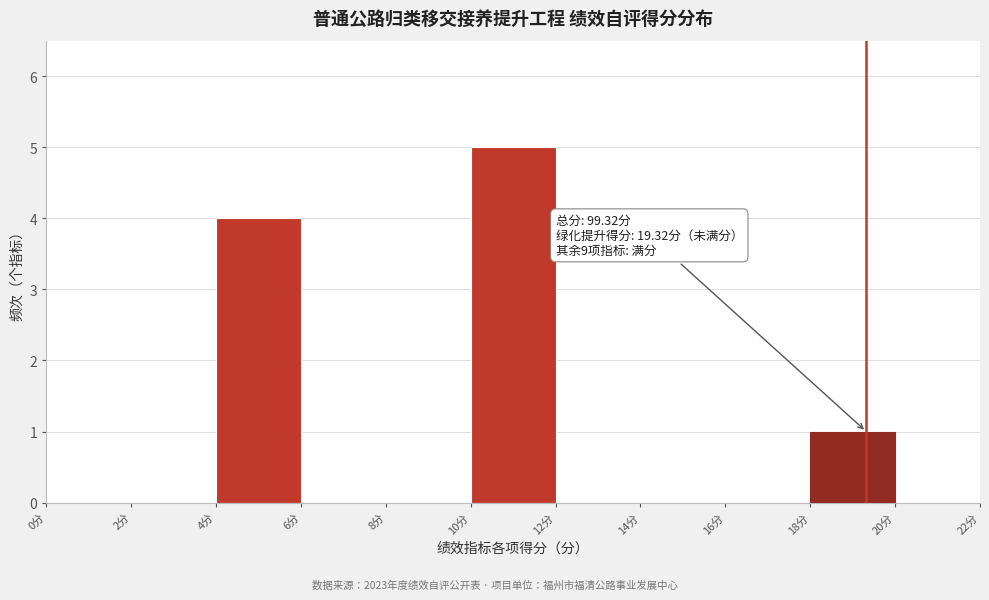

Over which range of the x-axis is the bar tallest?

10 to 12